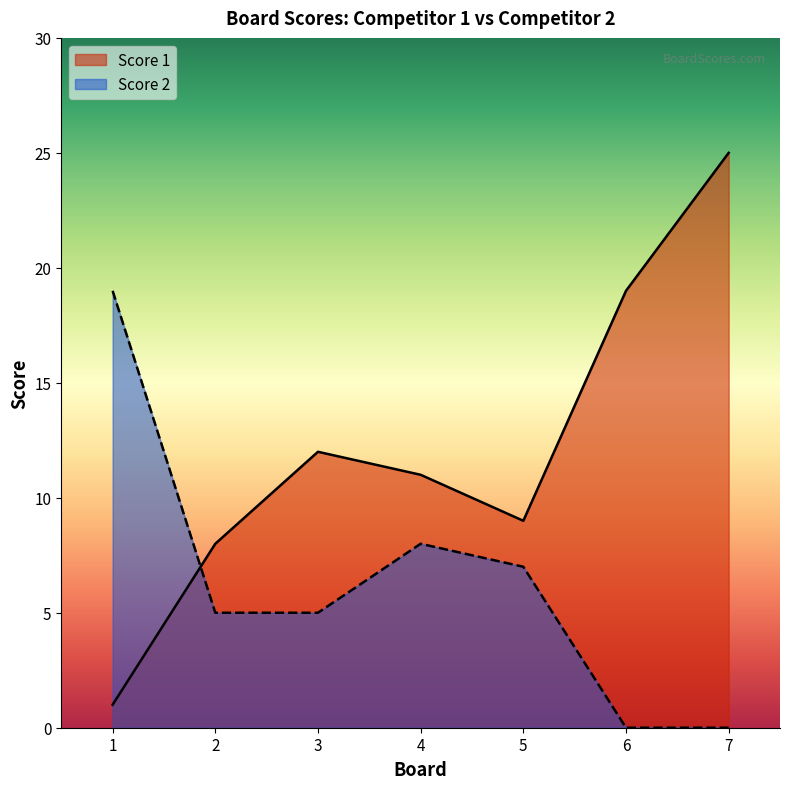

Does the chart have visible grid lines?

No